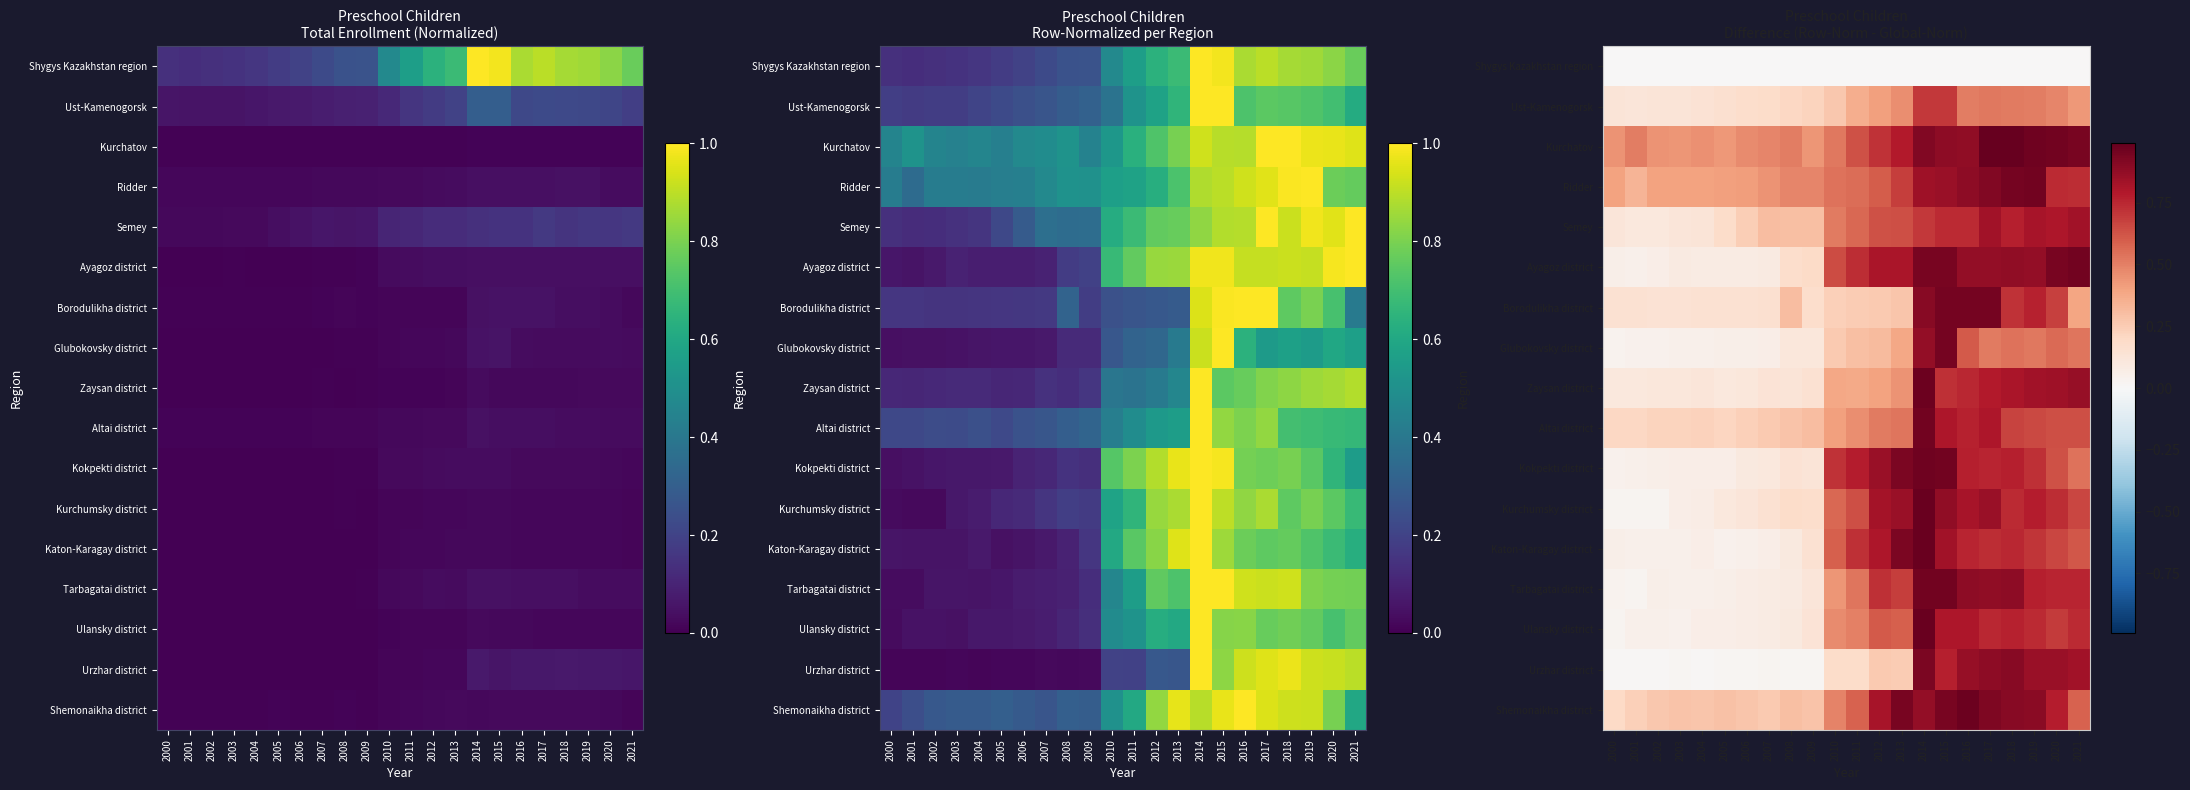

What is the total value across all series at 2002?

2.2